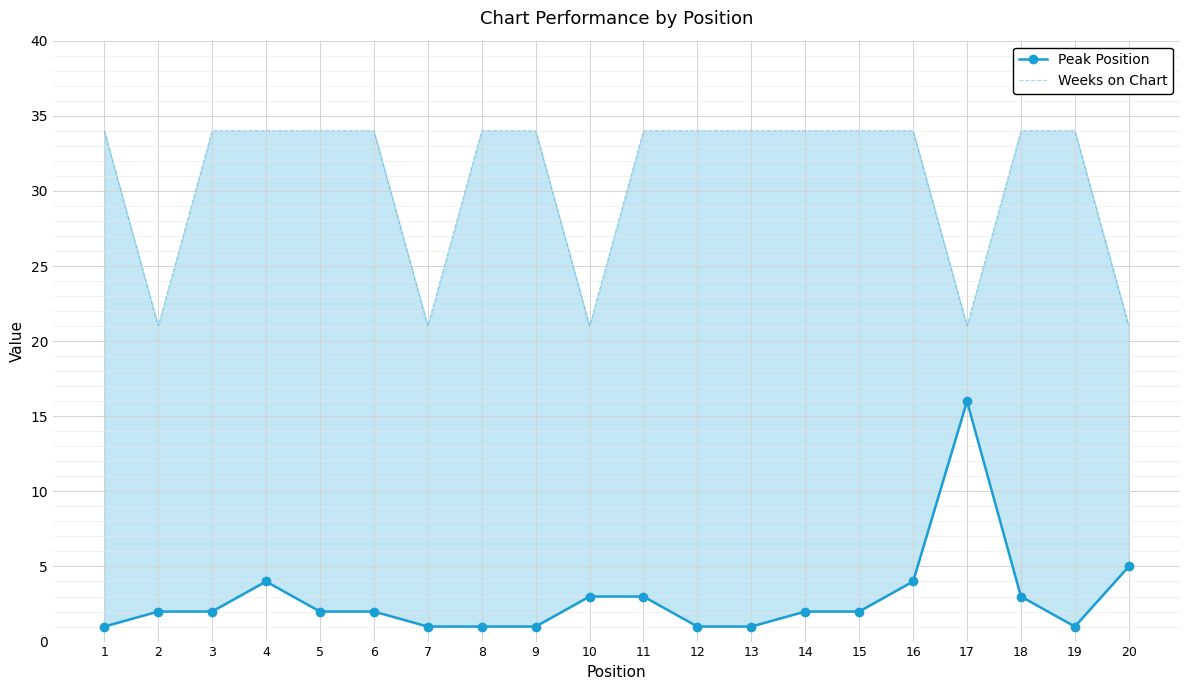

At which label is Peak Position closest to 8?

20